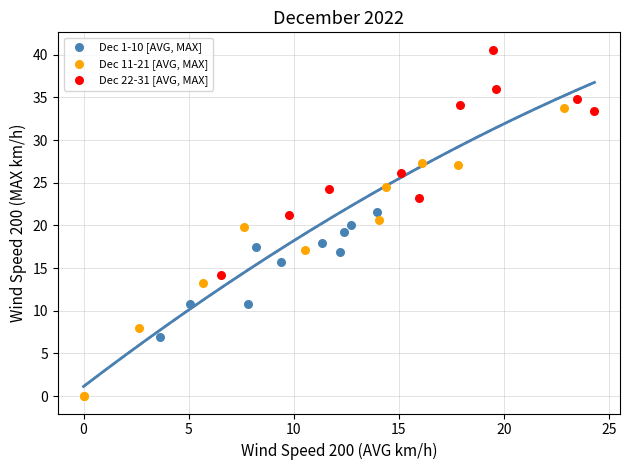

Which series has the largest Y range (max minus min)?

Dec 11-21 [AVG, MAX]